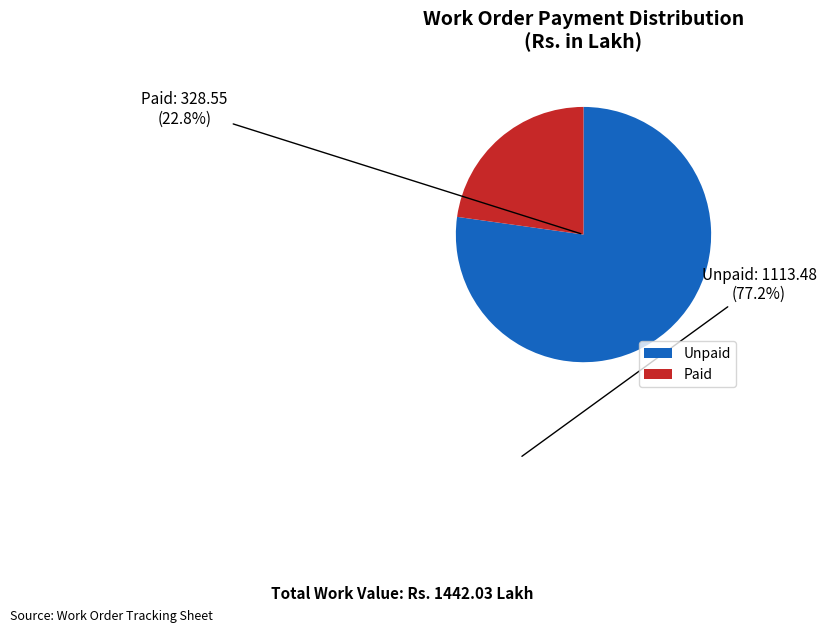

Between 11 and 29, which is larger?

29